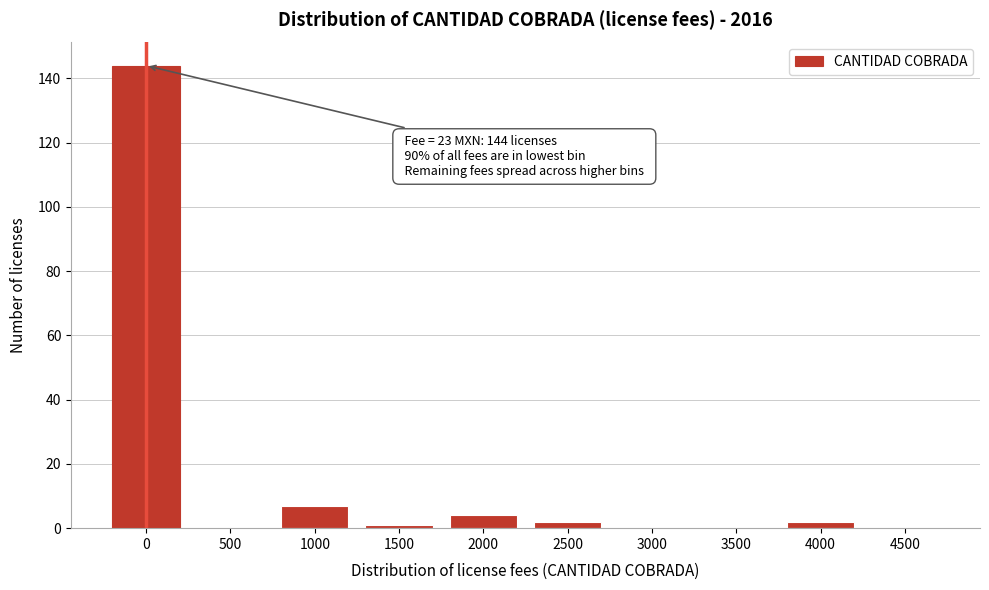

Reading left to right, transcribe all the data shown in this chart.

0=144	500=0	1000=7	1500=1	2000=4	2500=2	3000=0	3500=0	4000=2	4500=0